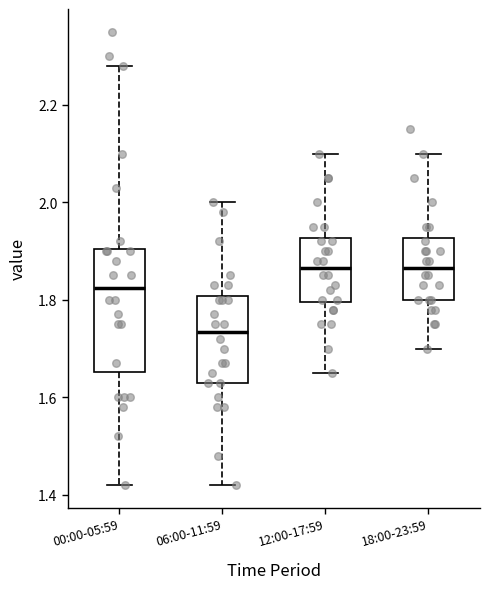

Reading left to right, transcribe this box plot: for each box, give where its median line is, the range the box spans, and where its two whiskers end, as read against the y-axis. The values are not printed on the chart, so give them approximately, as read against the axis.

00:00-05:59: median 1.82, box 1.66 to 1.90, whiskers 1.42 to 2.28
06:00-11:59: median 1.74, box 1.64 to 1.80, whiskers 1.42 to 2.00
12:00-17:59: median 1.86, box 1.80 to 1.92, whiskers 1.66 to 2.10
18:00-23:59: median 1.86, box 1.80 to 1.92, whiskers 1.70 to 2.10